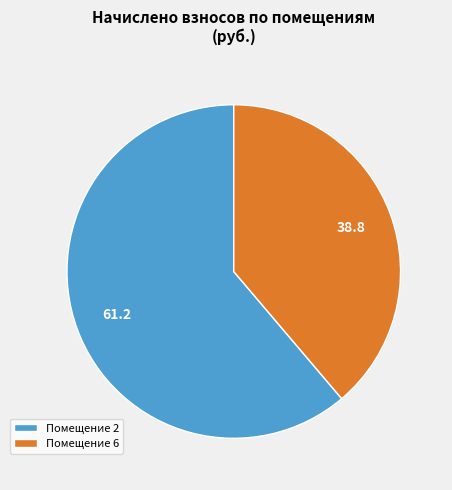

Is there a majority slice in this chart?

Yes